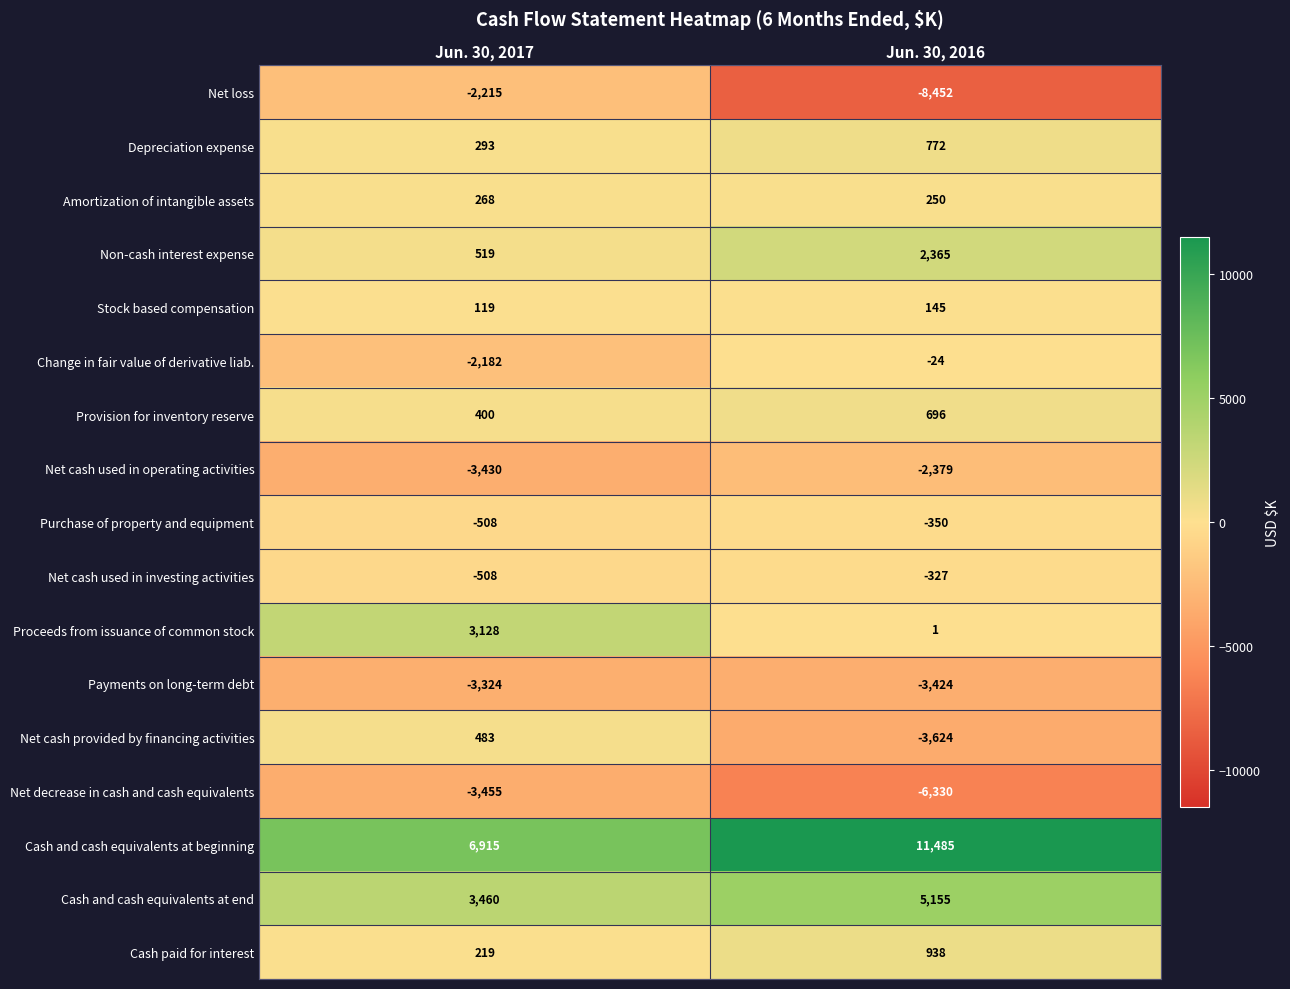

The value of Net decrease in cash and cash equivalents at Jun. 30, 2016 is -1355. True or false?

False